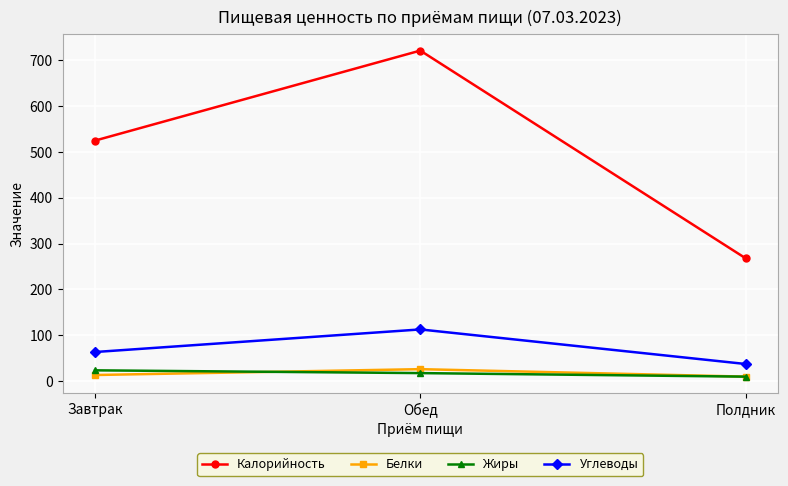

Between Завтрак and Полдник, which series saw the biggest shift?

Калорийность